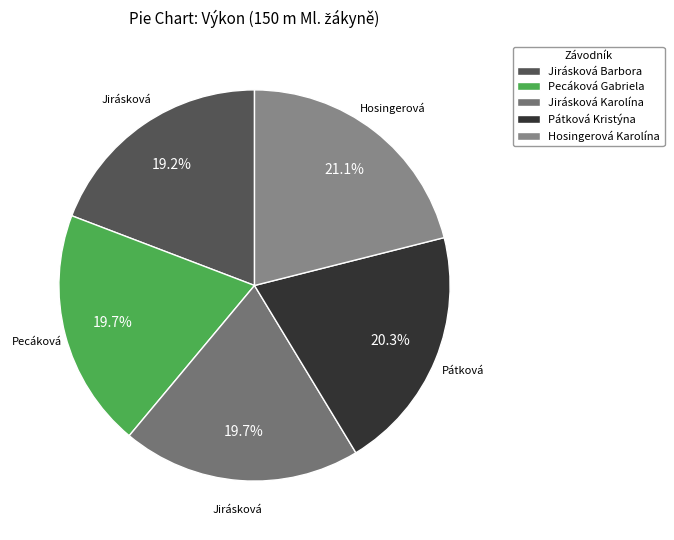

Is Pátková Kristýna the majority of the pie?

No